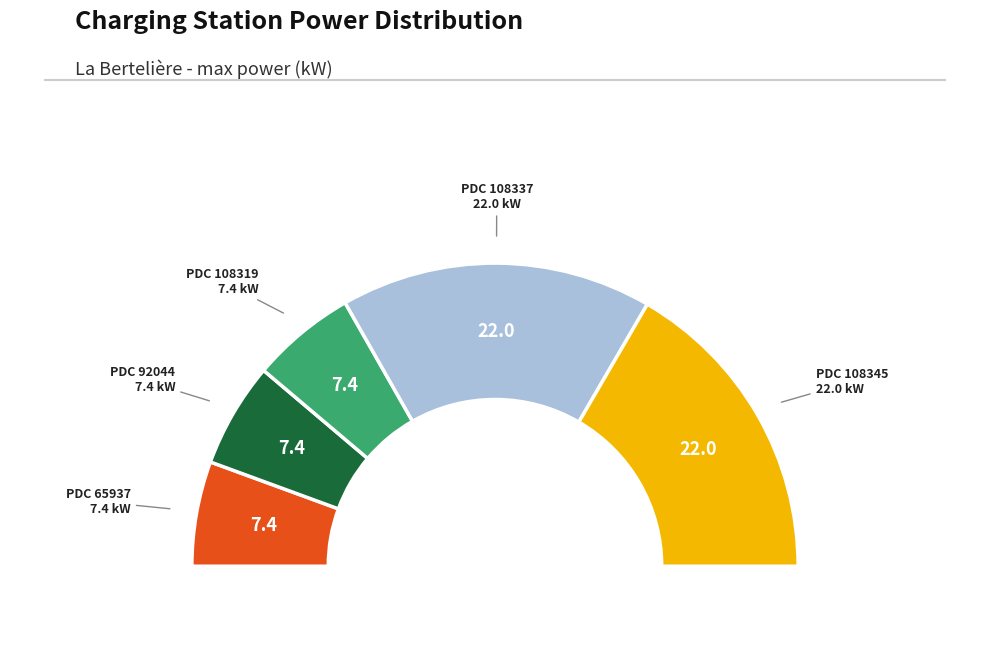

Rank the categories by value from highest to lowest.

FR*ZP1*EAC*108337, FR*ZP1*EAC*108345, FR*ZP1*EAC*65937, FR*ZP1*EAC*92044, FR*ZP1*EAC*108319